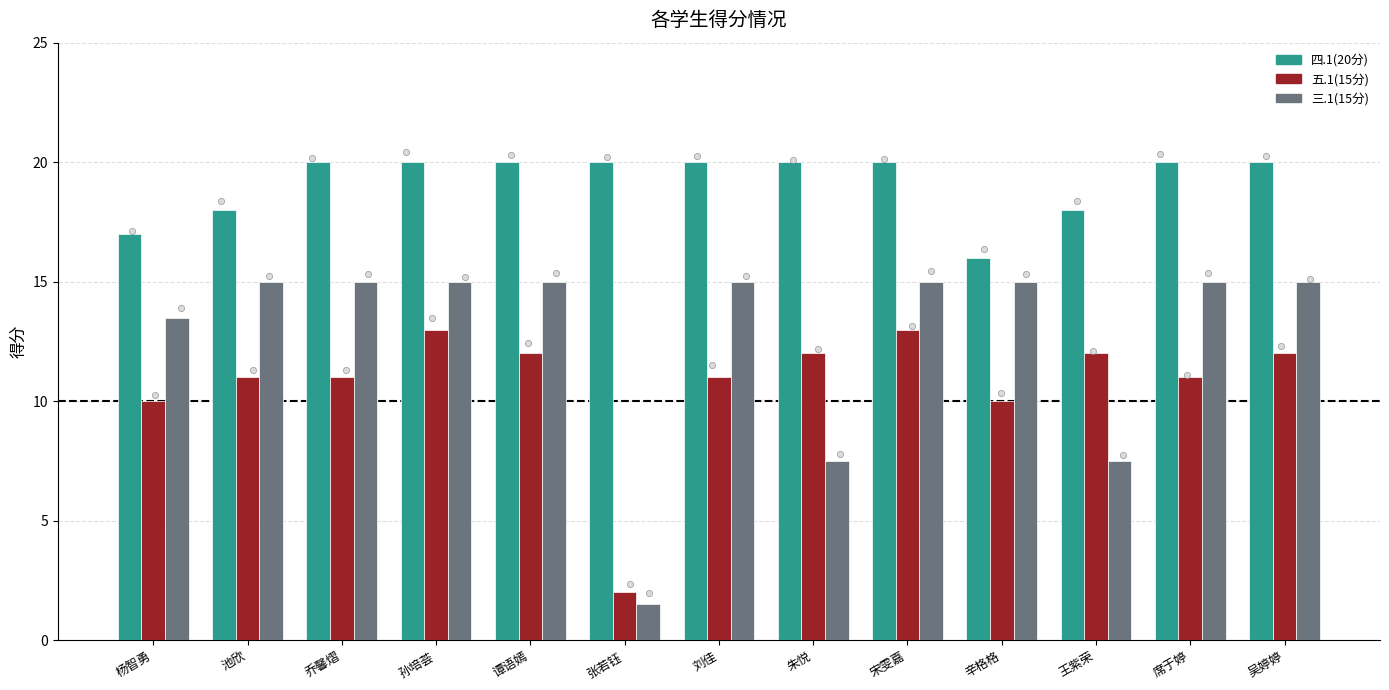

At which category is the sum across all series the highest?

孙培荟